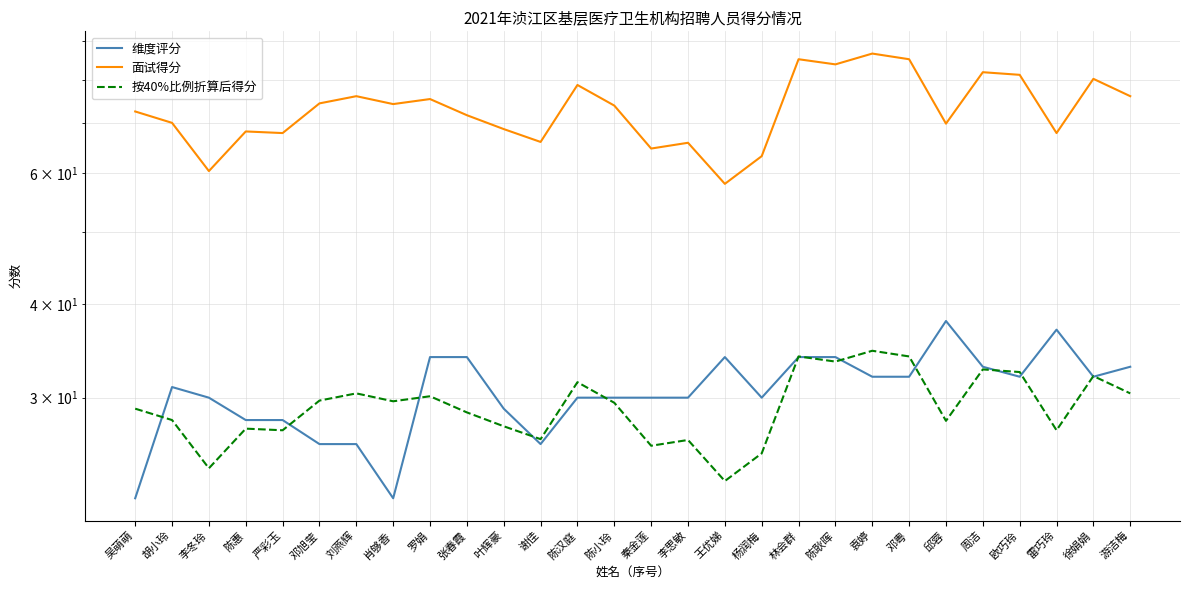

At which category does the chart reach its minimum across all series?

吴萌萌